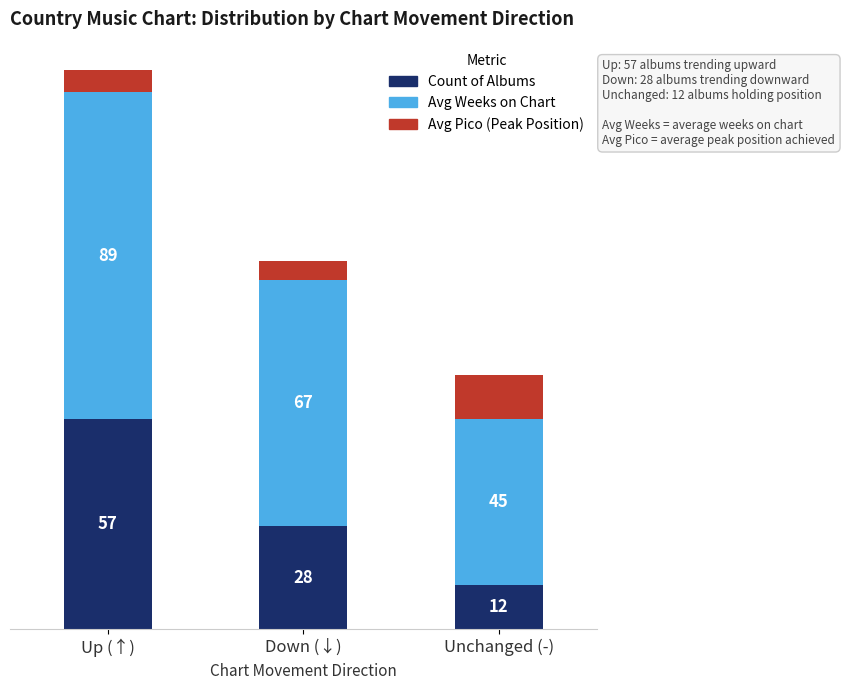

At which category is the sum across all series the highest?

Up (↑)